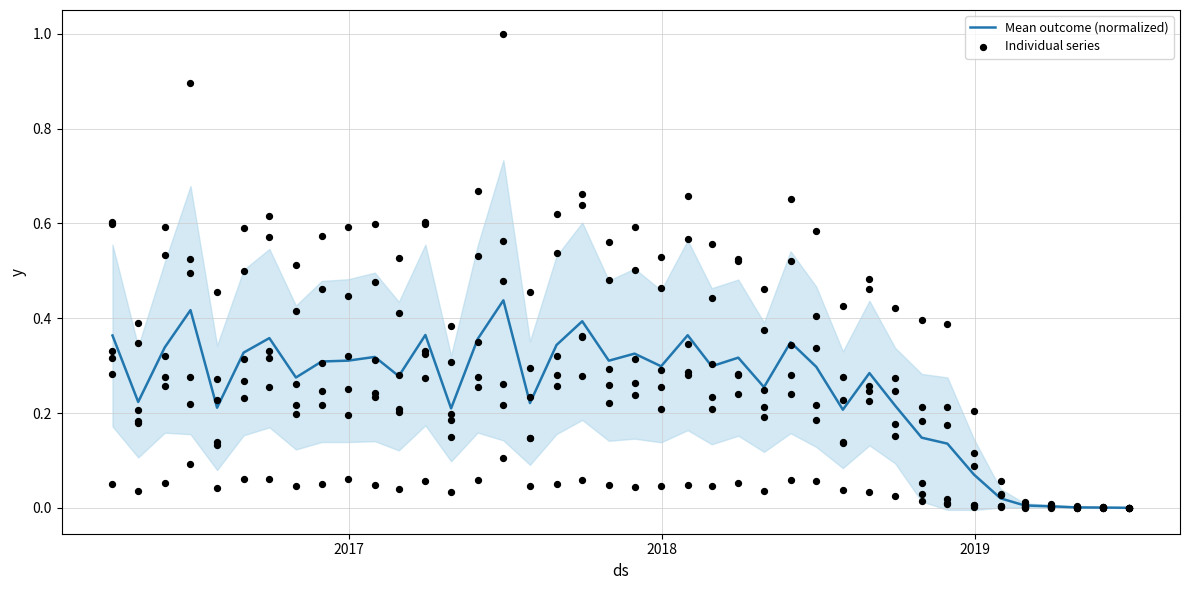

Which series has the largest total across all categories?

Mean outcome (normalized)